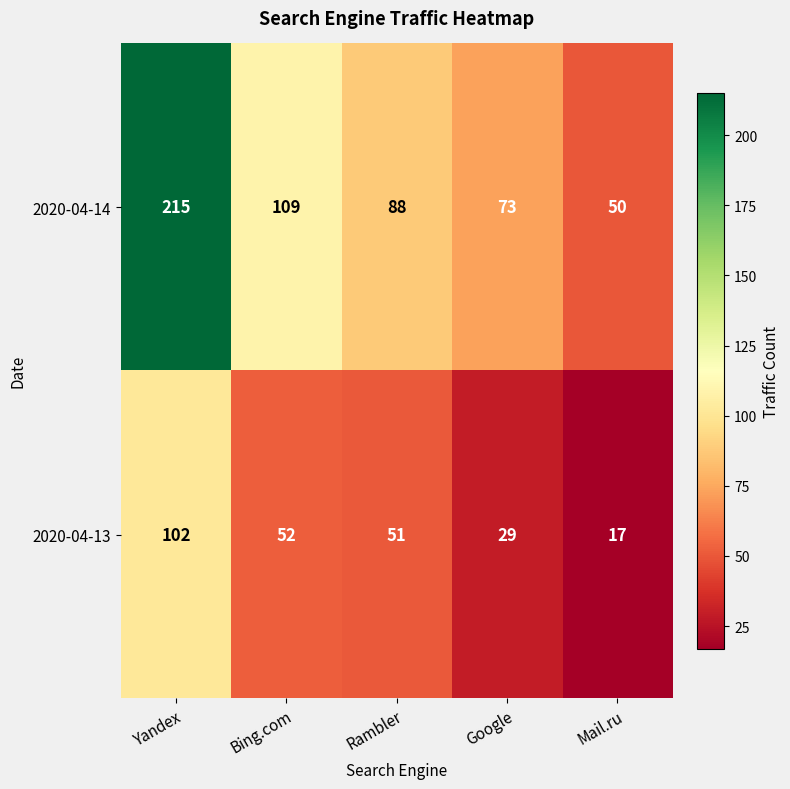

Which series has the largest range (max minus min)?

2020-04-14